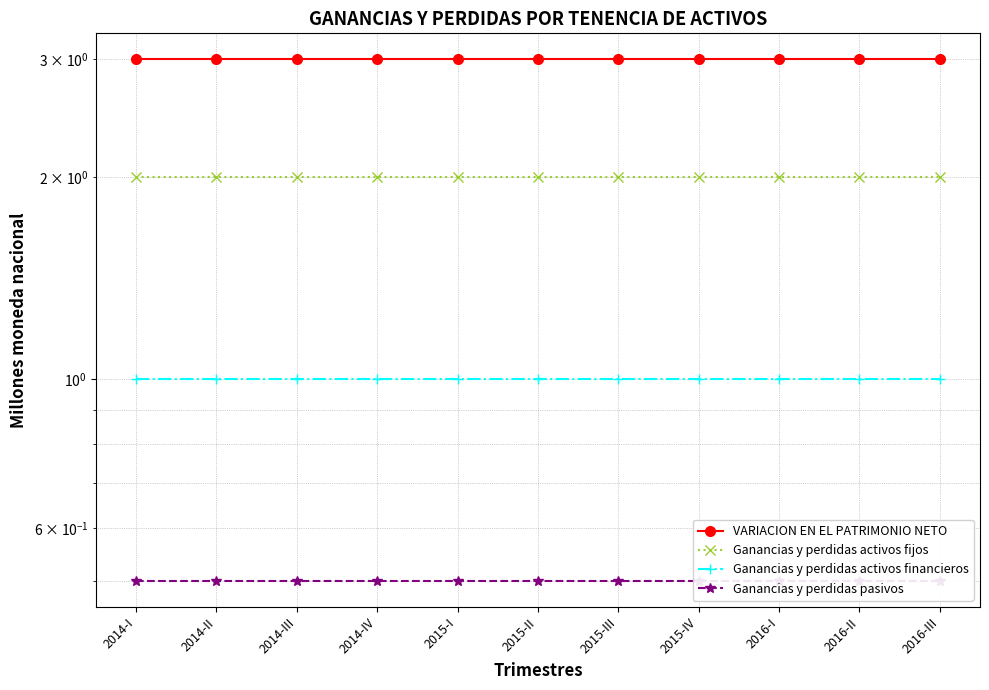

What position from the left is 2014-IV?

4